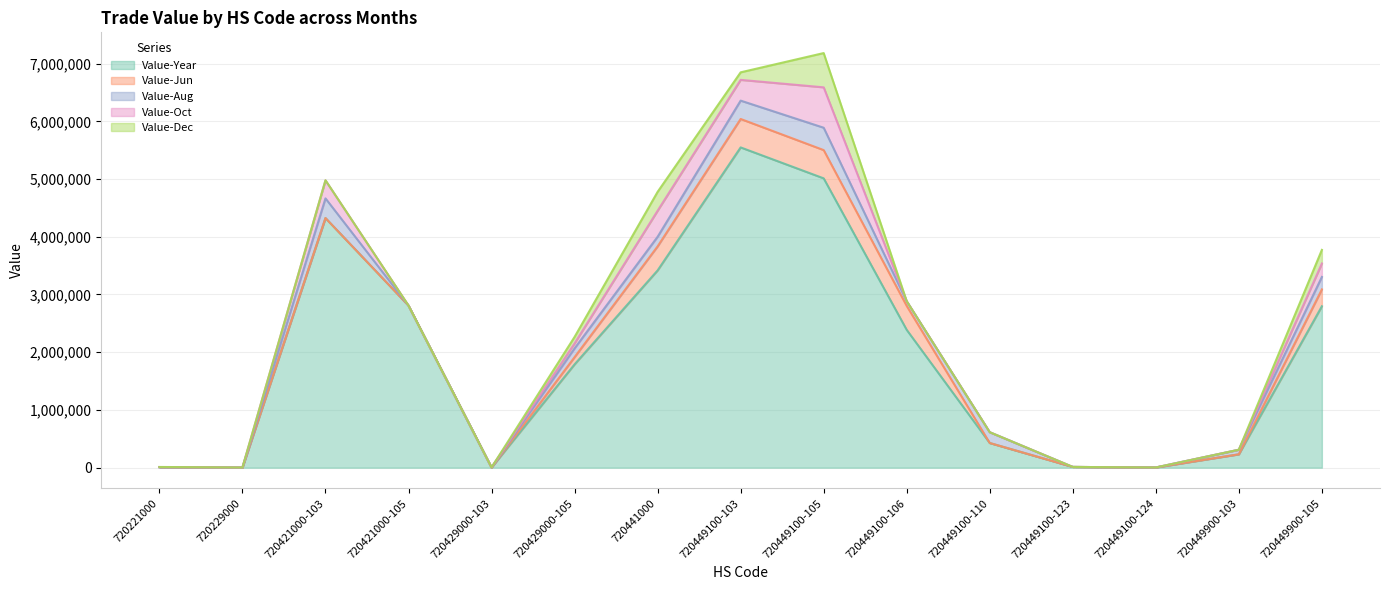

True or false: Value-Aug has a value of 354 at 720229000.

False